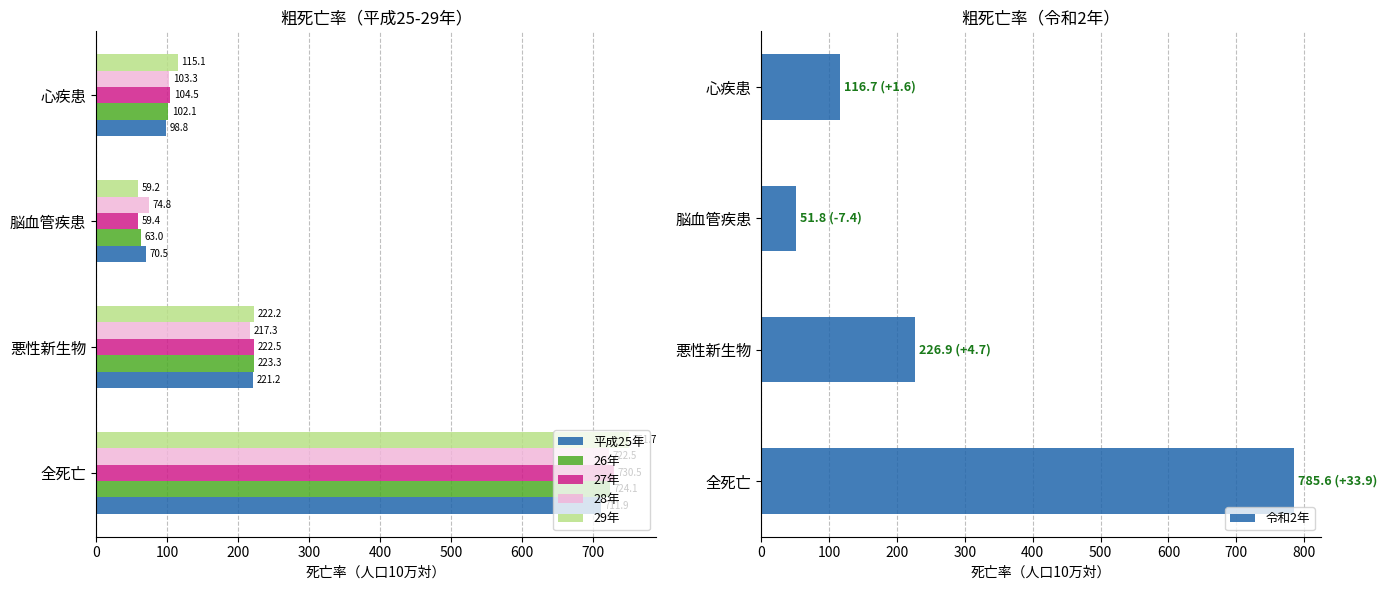

How many groups of bars are there?

4